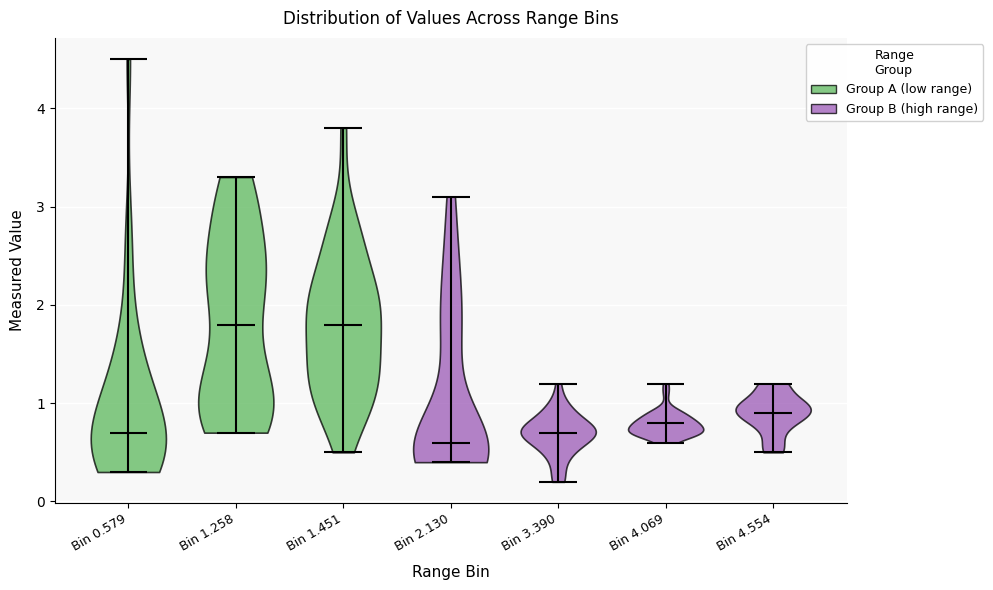

Reading left to right, read every violin against the y-axis: where its median line is, and the lowest and highest points it reaches. The values are not printed on the chart, so give them approximately, as read against the axis.

Bin 0.579: median line 0.7, lowest point 0.3, highest point 4.5
Bin 1.258: median line 1.8, lowest point 0.7, highest point 3.3
Bin 1.451: median line 1.8, lowest point 0.5, highest point 3.8
Bin 2.130: median line 0.6, lowest point 0.4, highest point 3.1
Bin 3.390: median line 0.7, lowest point 0.2, highest point 1.2
Bin 4.069: median line 0.8, lowest point 0.6, highest point 1.2
Bin 4.554: median line 0.9, lowest point 0.5, highest point 1.2